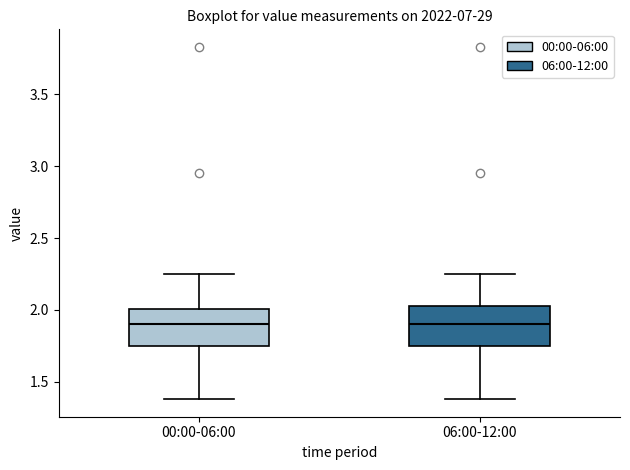

Reading left to right, read every box against the y-axis: the position of its median line, the range the box covers, and the ends of its whiskers. The values are not printed on the chart, so give them approximately, as read against the axis.

00:00-06:00: median 1.90, box 1.75 to 2.00, whiskers 1.40 to 2.25
06:00-12:00: median 1.90, box 1.75 to 2.05, whiskers 1.40 to 2.25